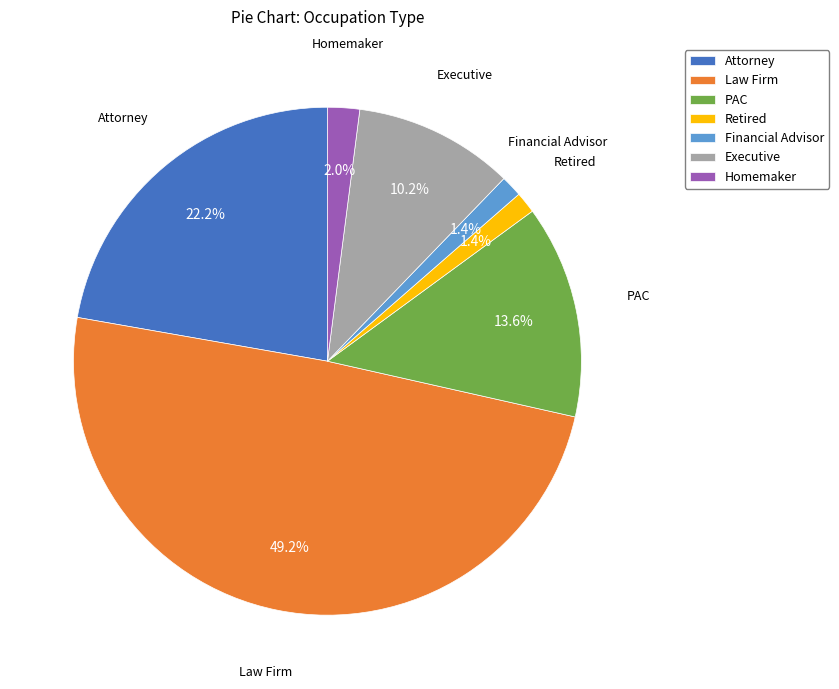

Count the number of slices in the pie.

7